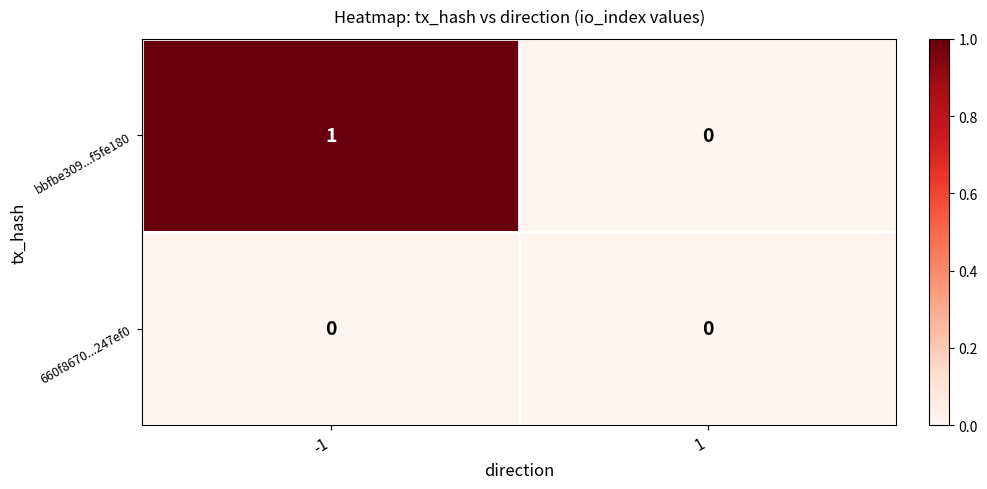

Reading left to right, extract all data points from this chart.

bbfbe309...f5fe180: 1	0
660f8670...247ef0: 0	0